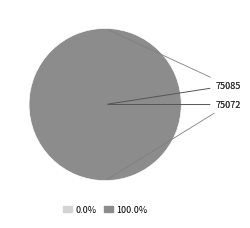

How many segments does this pie chart have?

2